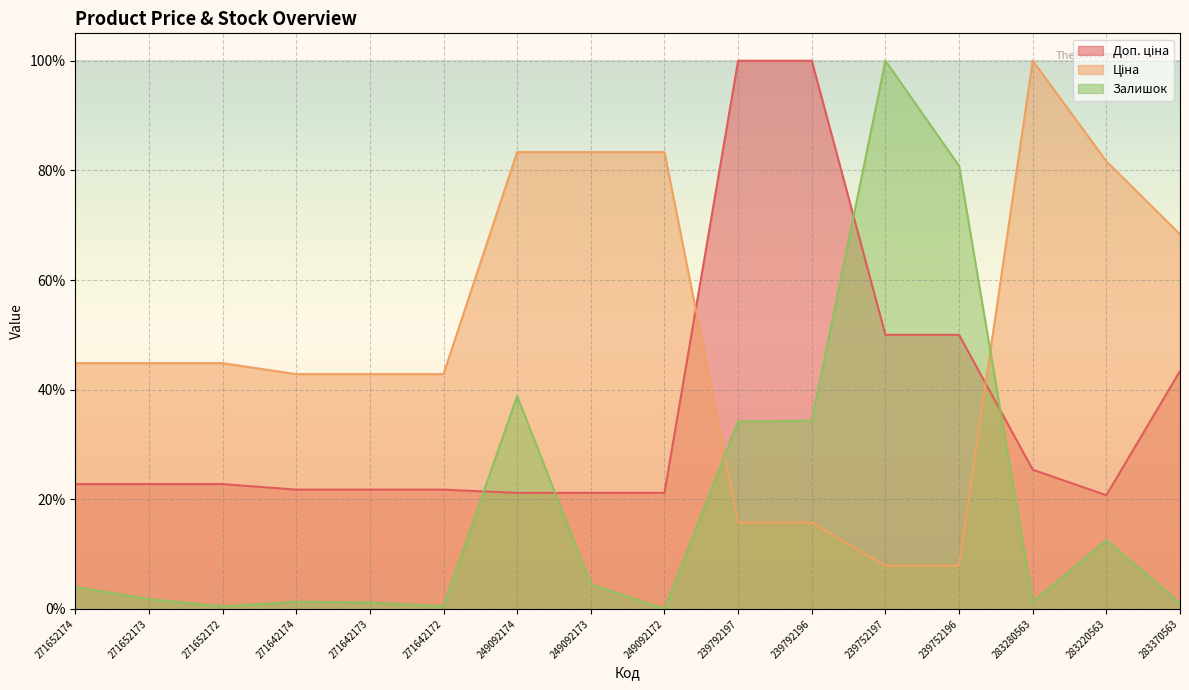

What is the greatest value displayed?

100.0